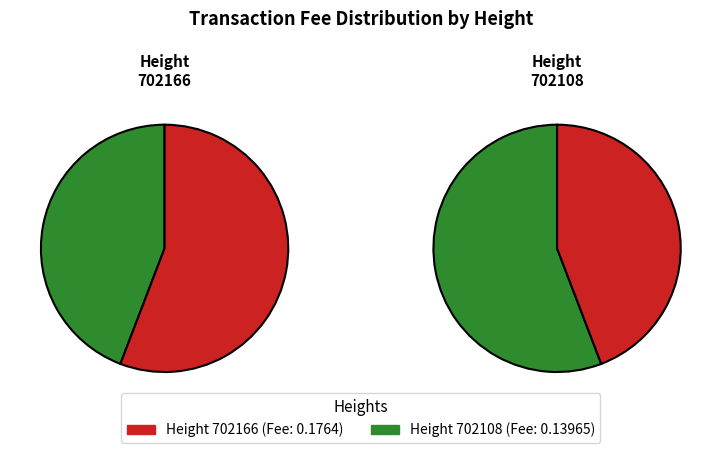

The 702166 slice represents 51% of the pie. True or false?

False